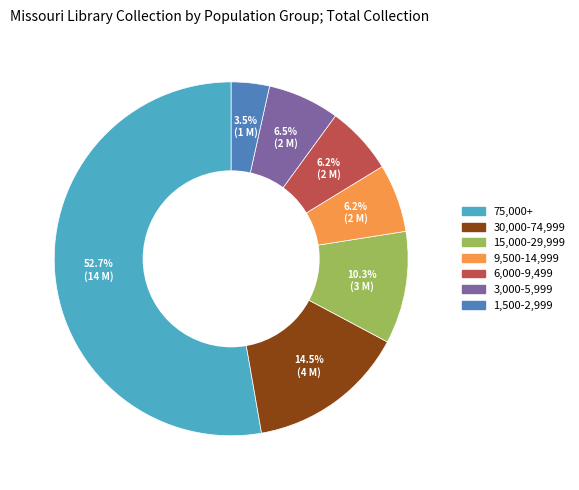

How many segments does this pie chart have?

7